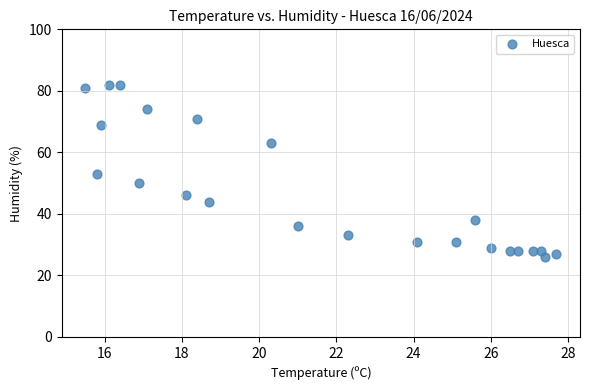

What is the range of Y values (max minus min)?

56